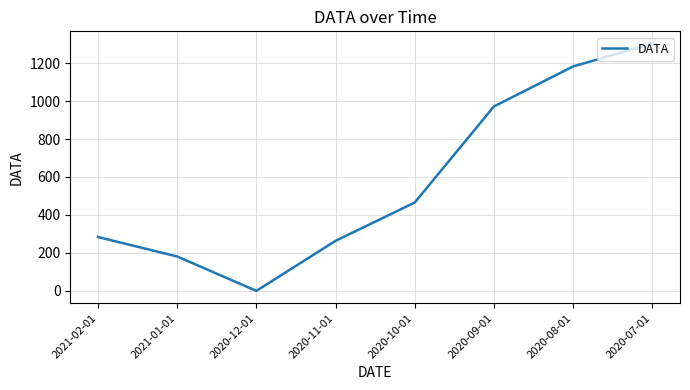

The chart shows a value of 1182.3 at 2020-08-01. True or false?

True